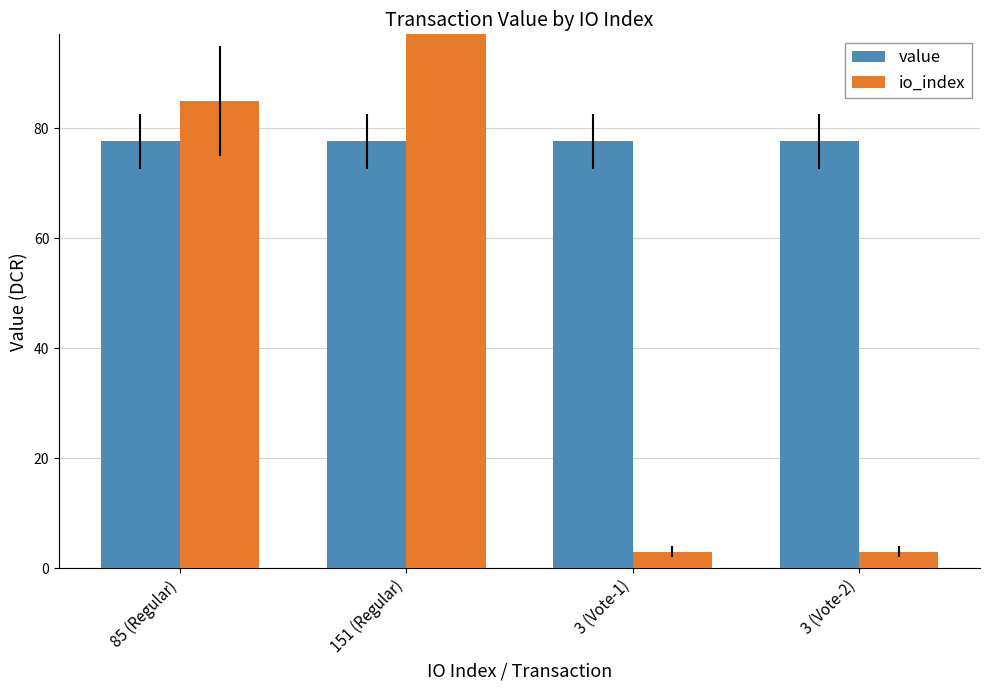

Count the io_index values in the range 3 to 151.

4